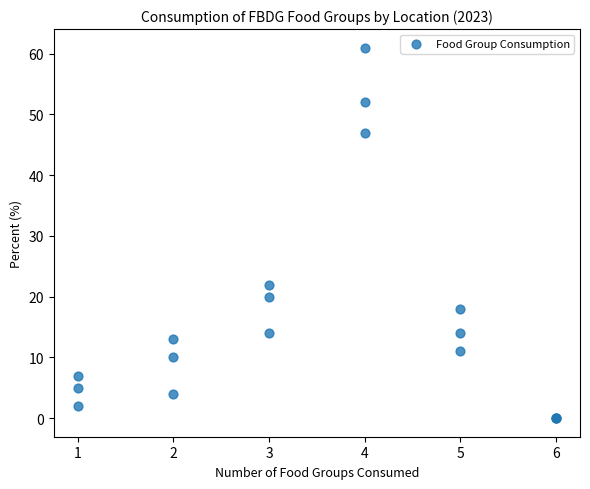

What Y value in the scatter plot is closest to 30?

22